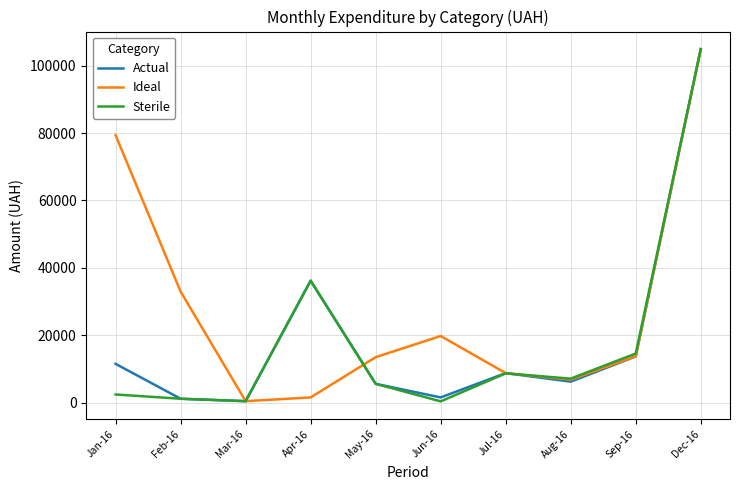

How many lines are shown in the chart?

3